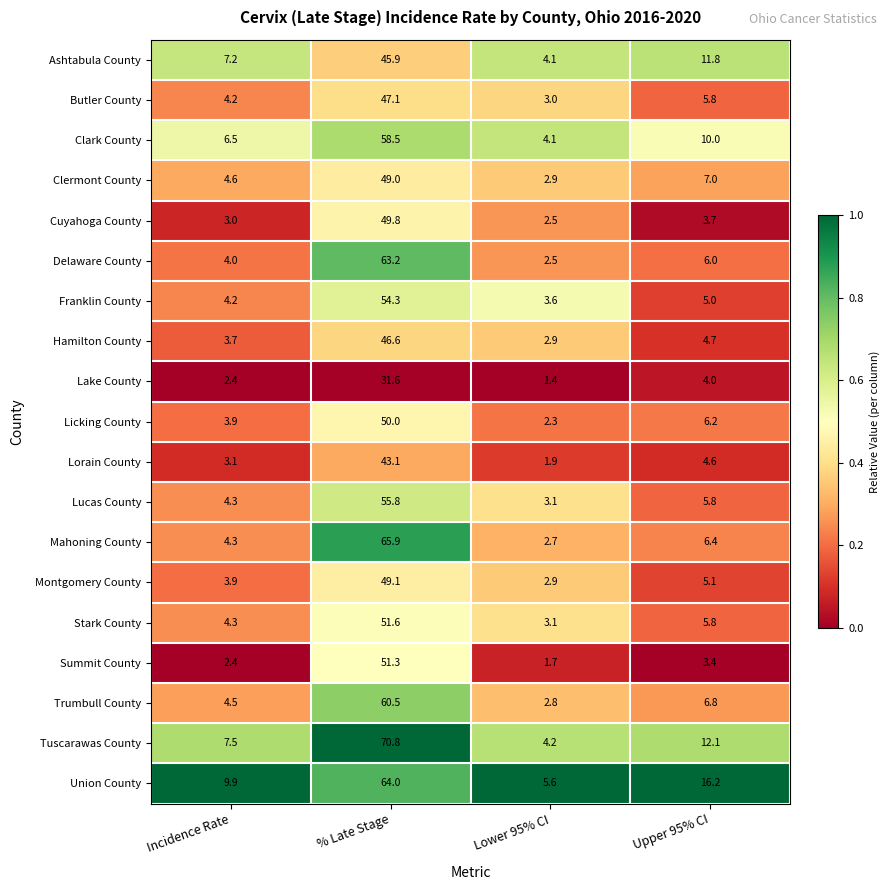

What is the total value across all series at Incidence Rate?

87.9